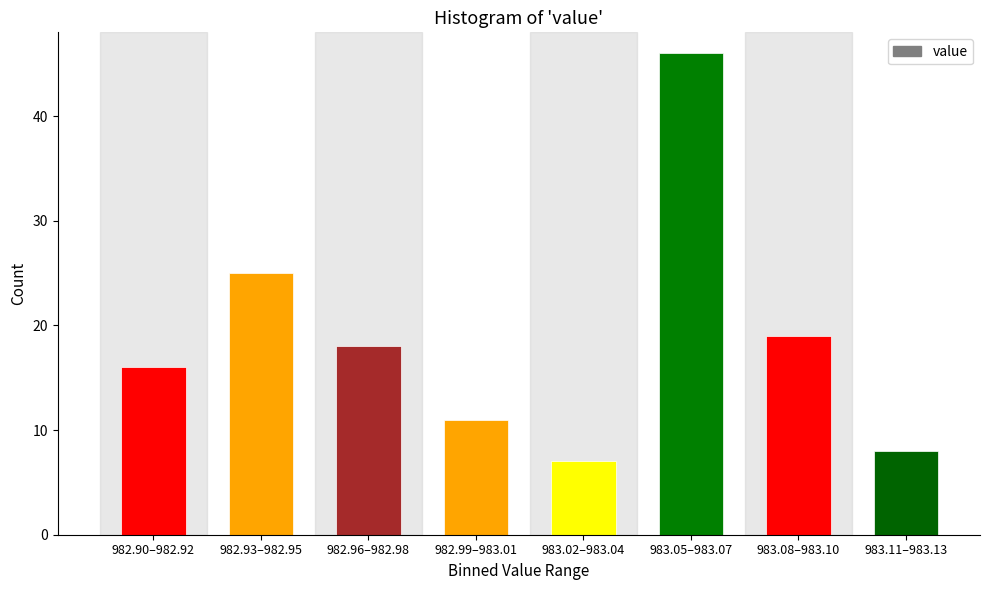

Reading left to right, extract all data points from this chart.

982.90–982.92=16	982.93–982.95=25	982.96–982.98=18	982.99–983.01=11	983.02–983.04=7	983.05–983.07=46	983.08–983.10=19	983.11–983.13=8